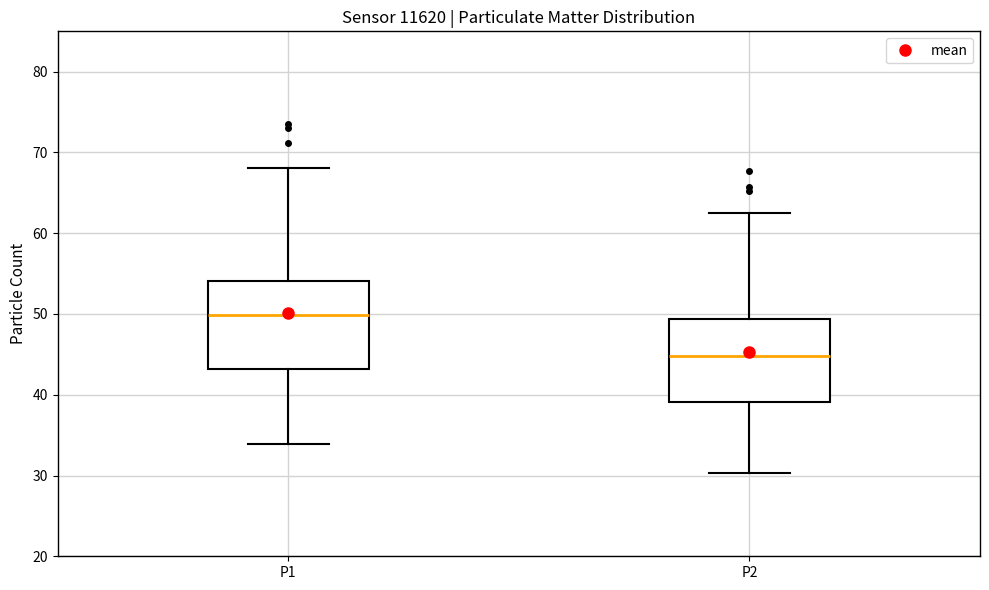

Reading left to right, transcribe this box plot: for each box, give where its median line is, the range the box spans, and where its two whiskers end, as read against the y-axis. The values are not printed on the chart, so give them approximately, as read against the axis.

P1: median 50, box 43 to 54, whiskers 34 to 68
P2: median 45, box 39 to 49, whiskers 30 to 63